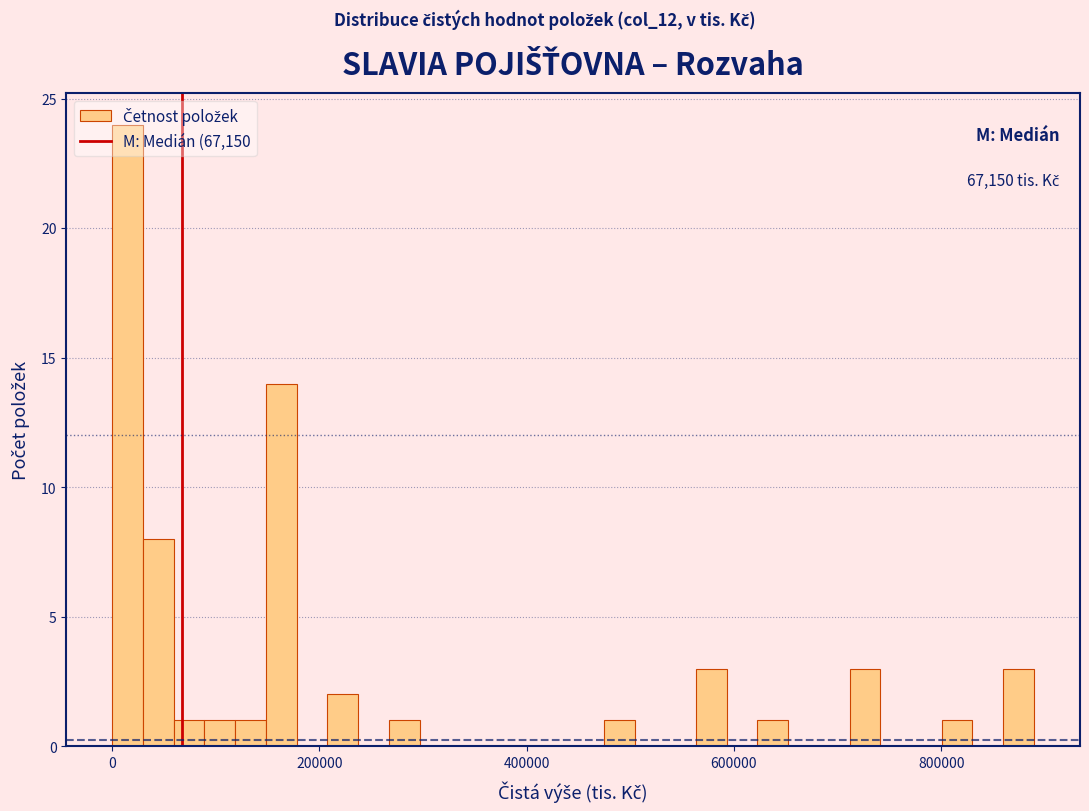

Read against the x-axis, roughly where is the centre of the tallest bar?

20000